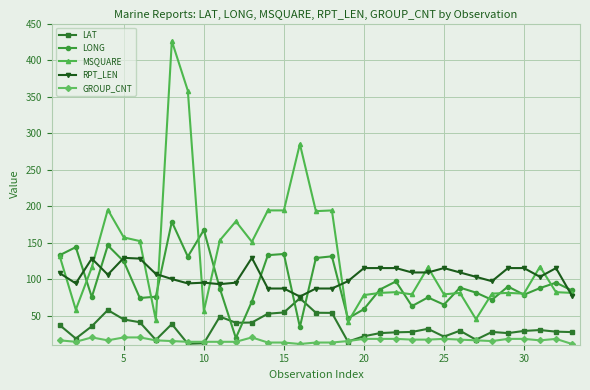

What is the average value of the LONG series?

95.5